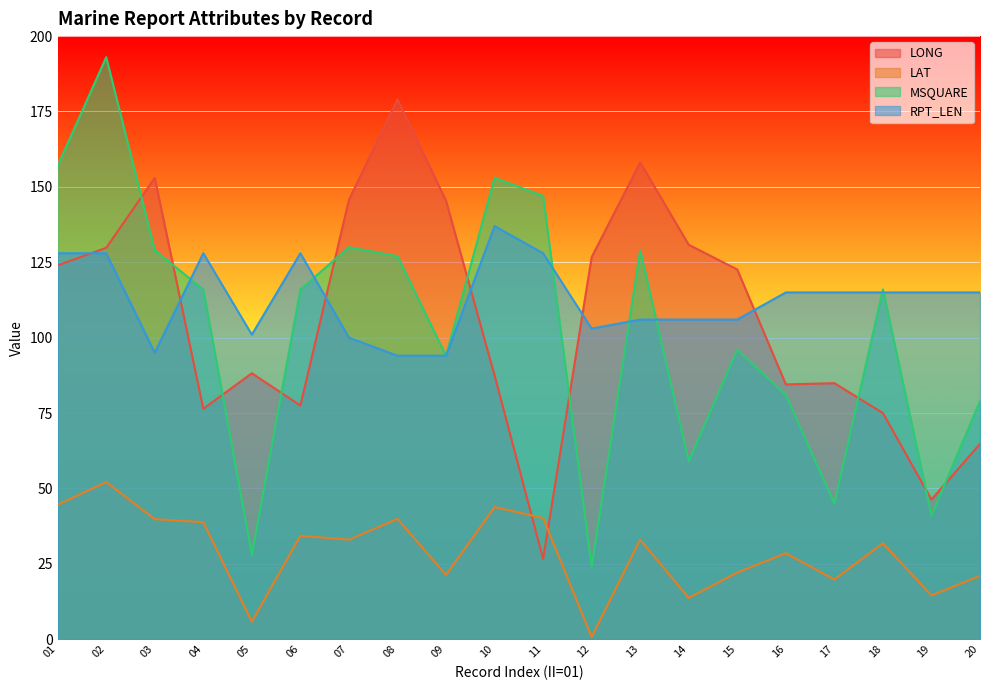

Between 03 and 12, which is larger?

03